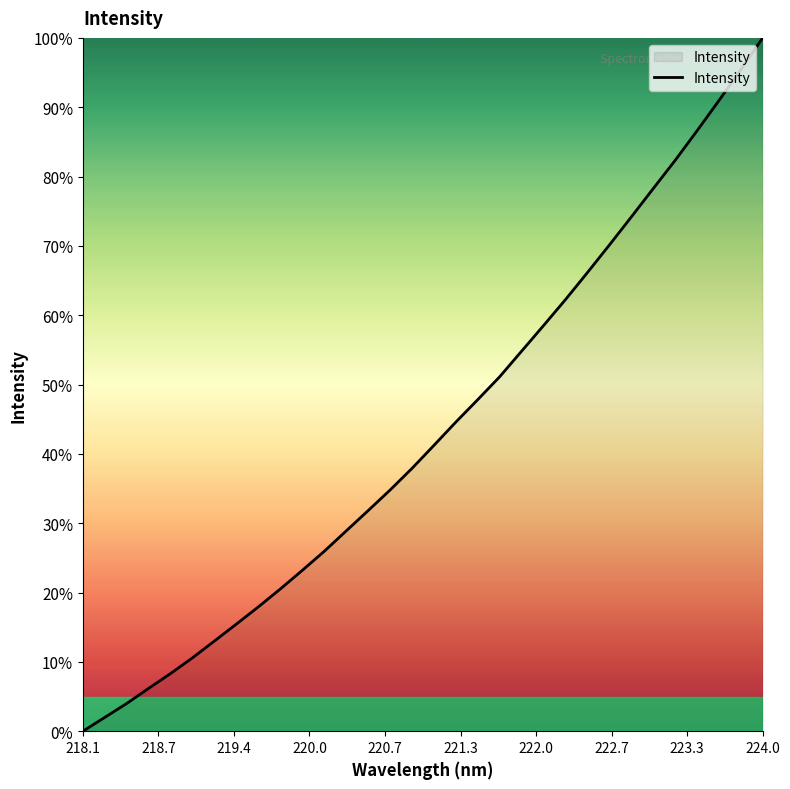

What is the difference between the maximum and second lowest values?

98.0